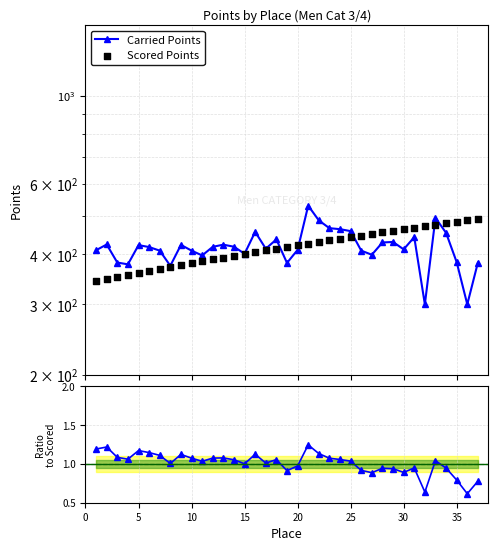

At how many categories does at least one series exceed 226?

37